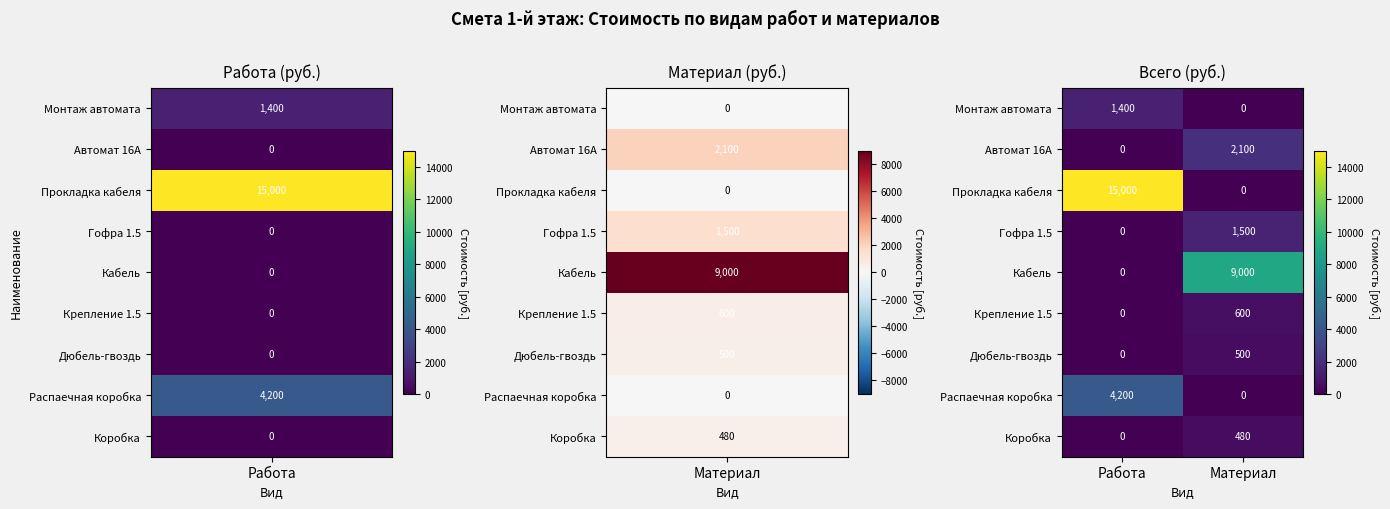

What is the sum of the Кабель values at Материал and Работа?

9000